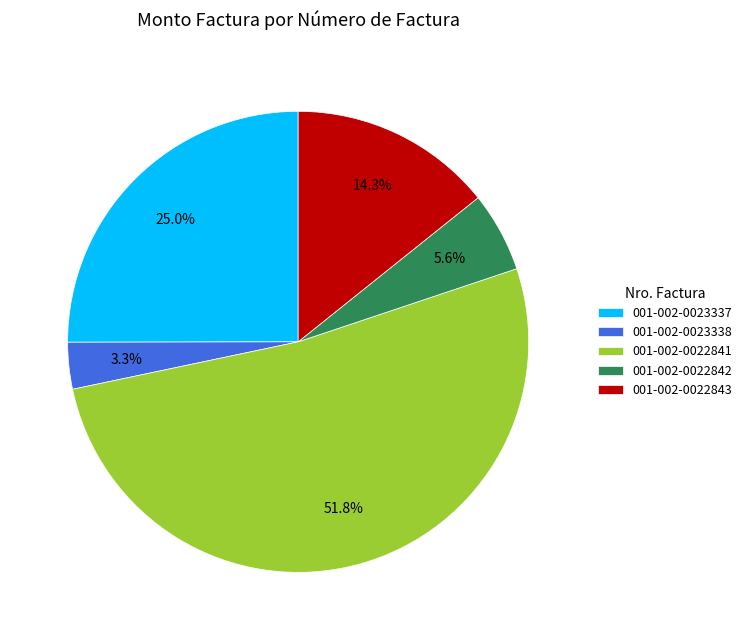

Which category has the biggest portion of the pie?

001-002-0022841